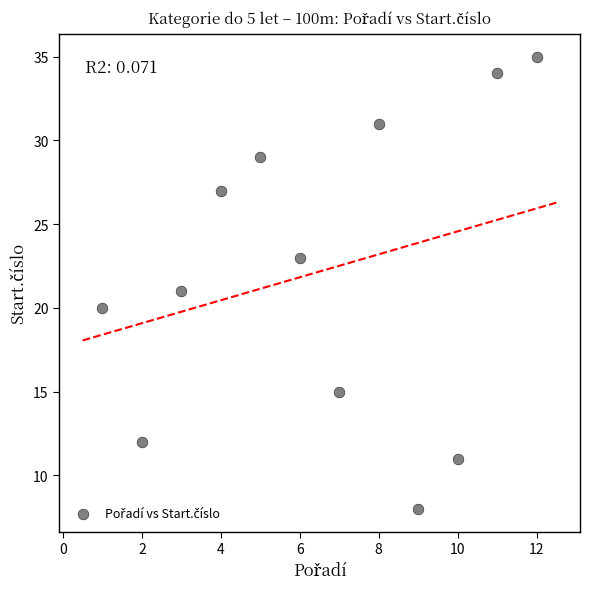

What is the average X value?

6